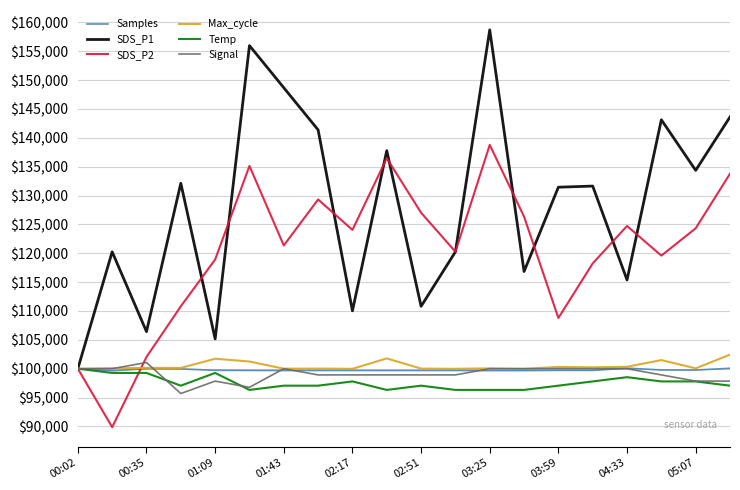

Does the chart display data point markers on the line(s)?

No